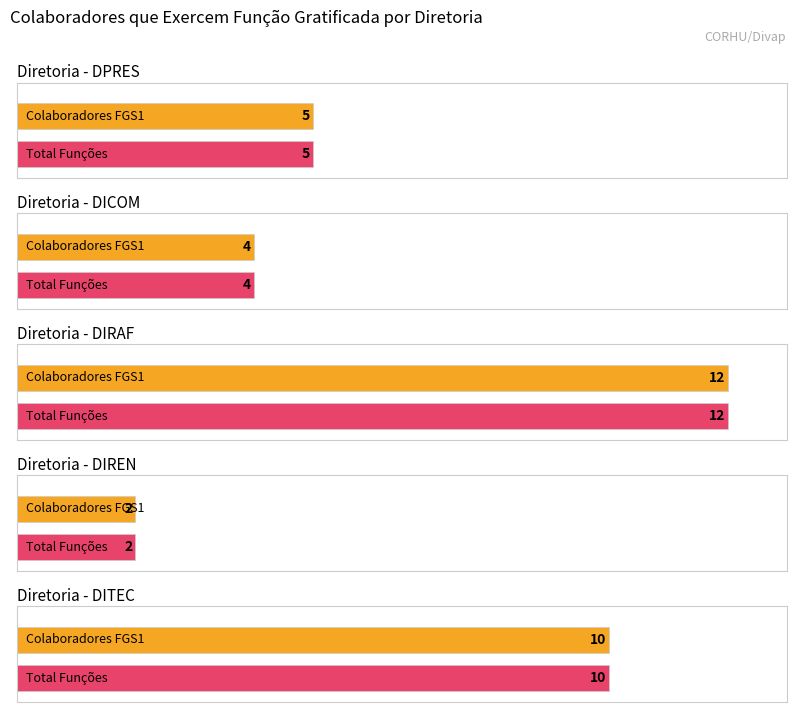

True or false: DPRES has a value of 5 at DPRES.

True